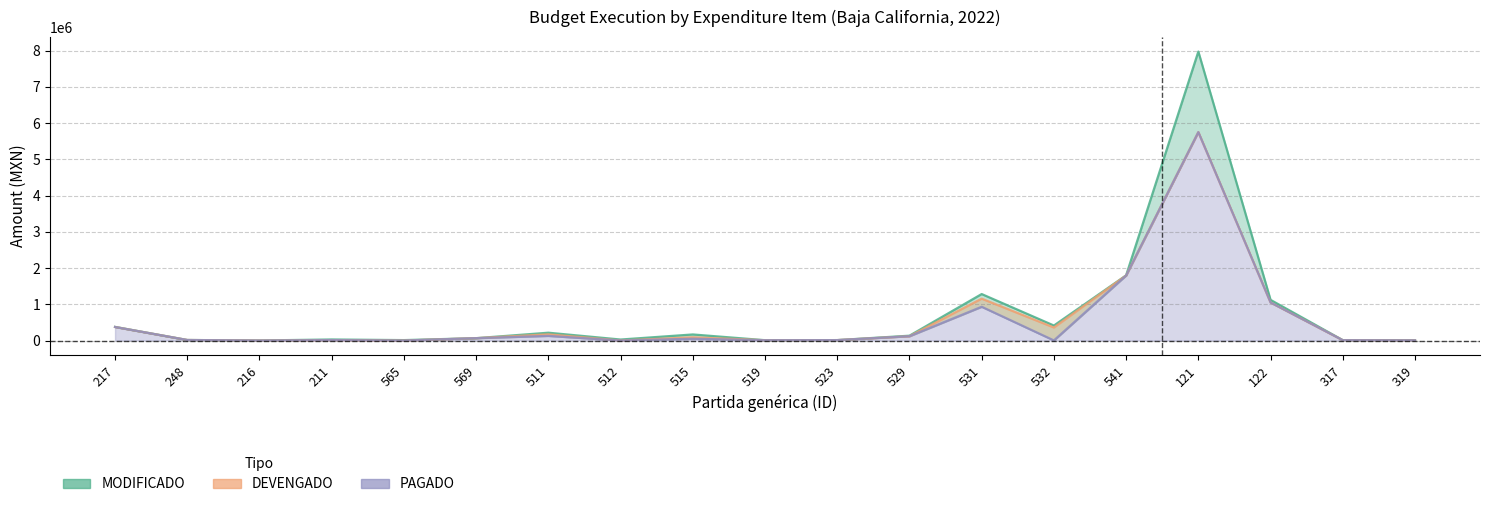

Rank the categories by DEVENGADO value from lowest to highest.

216, 565, 512, 319, 519, 317, 523, 211, 248, 569, 515, 529, 511, 532, 217, 122, 531, 541, 121